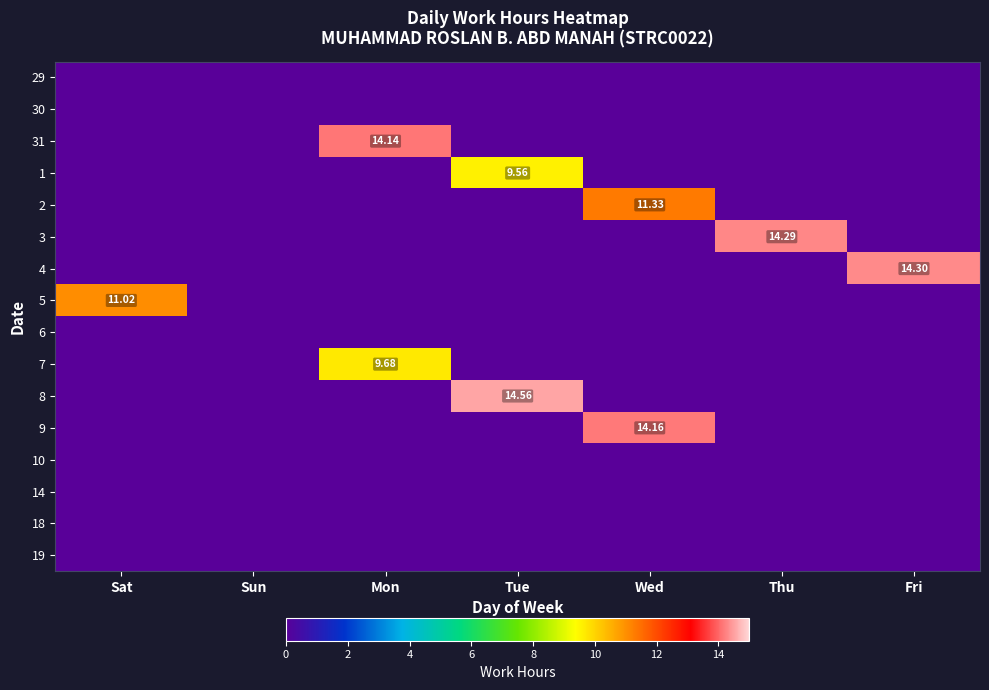

Which category has the highest value across all series?

Tue